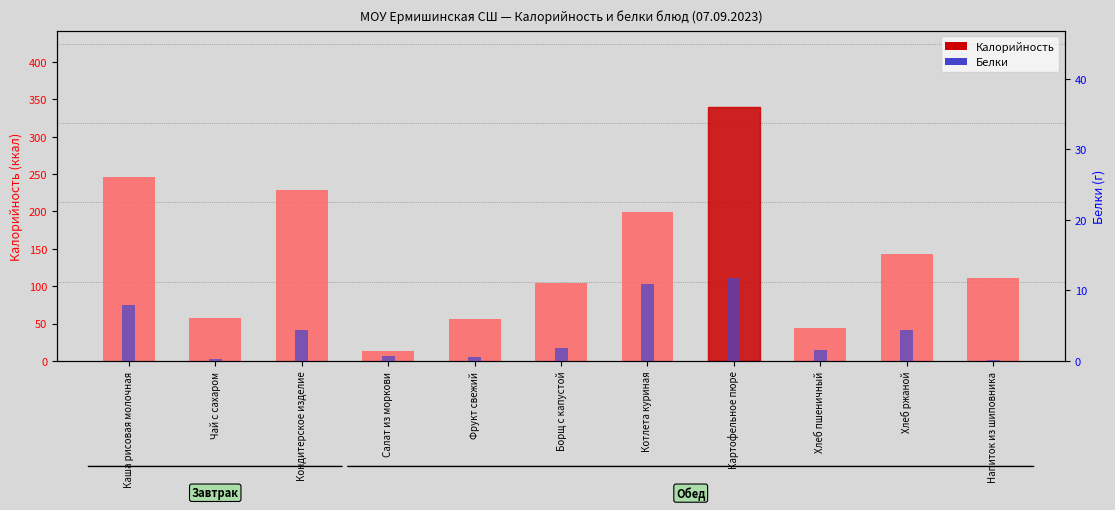

The value of Белки at Напиток из шиповника is 0.0. True or false?

False